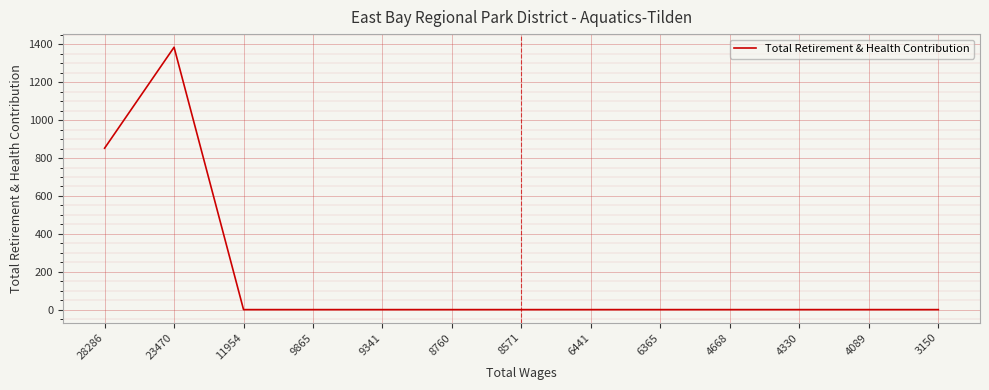

Where is the data nearest to the value 692?

28286